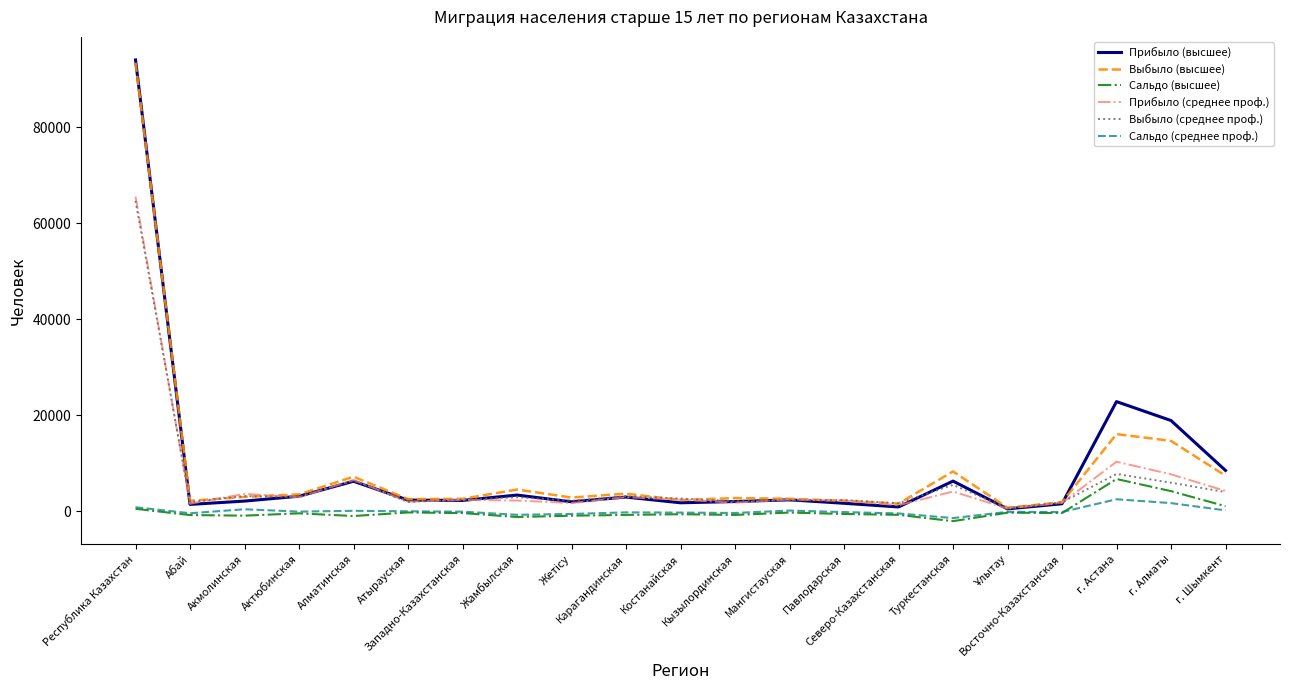

Which series ends up on top after the final intersection of Прибыло (высшее) and Выбыло (среднее проф.)?

Прибыло (высшее)